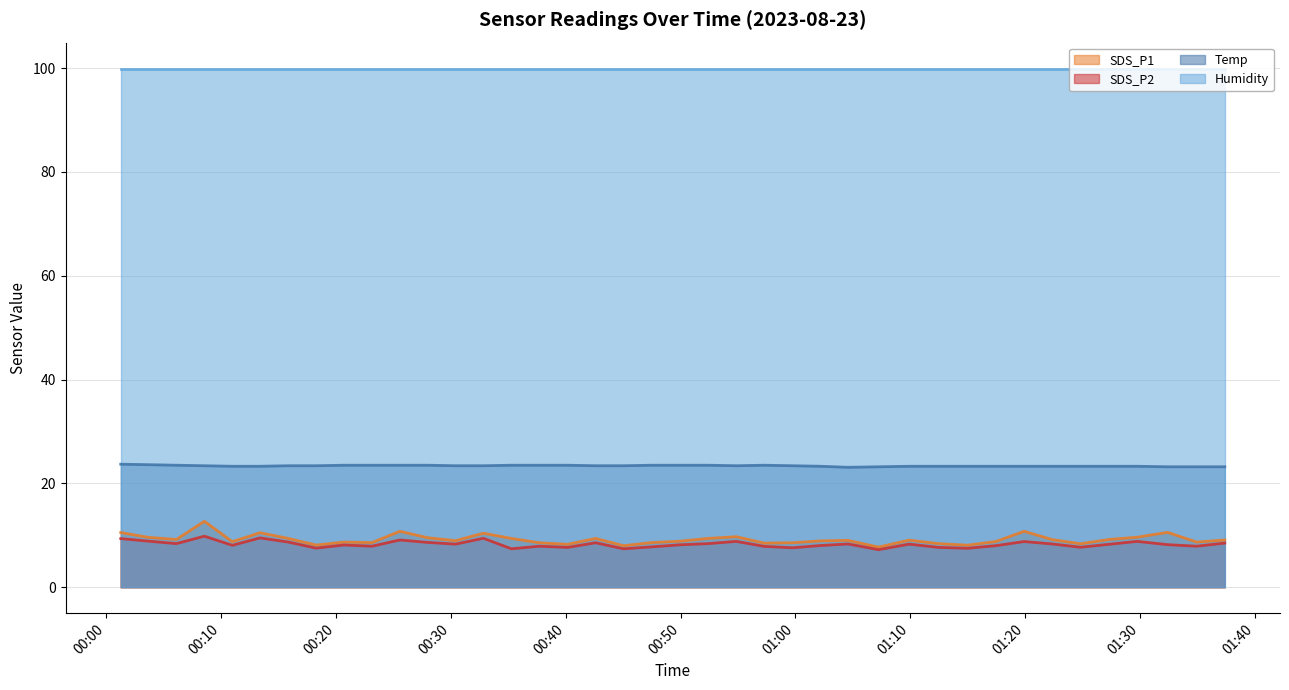

Which series has the largest total across all categories?

Humidity